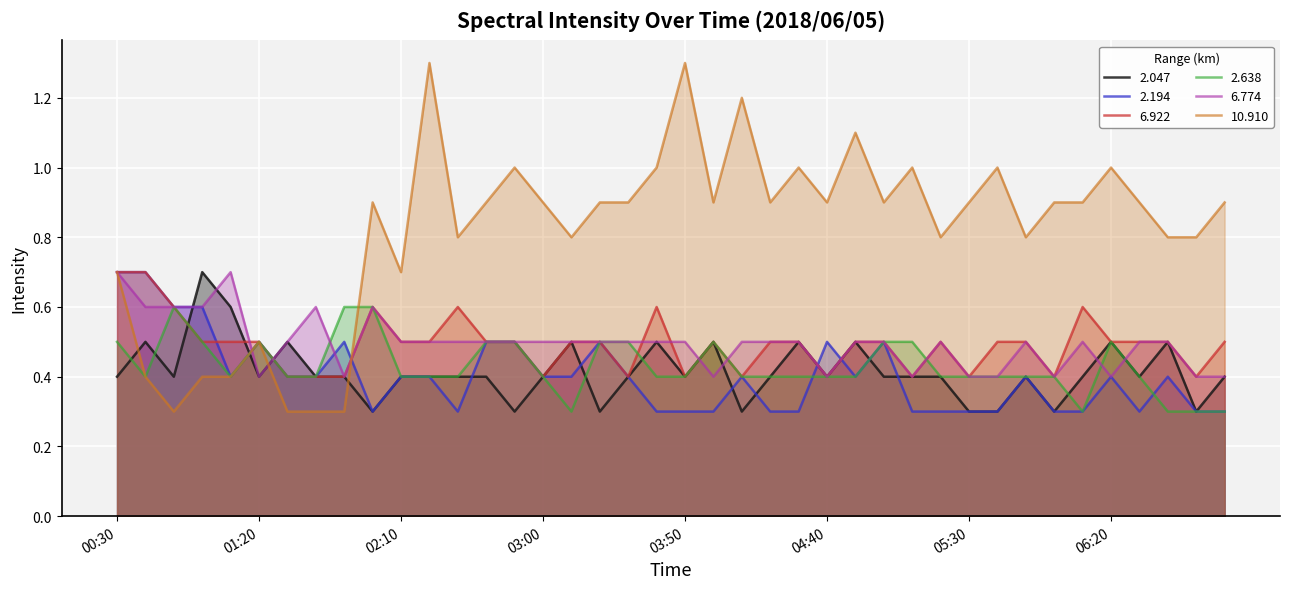

What is the difference between the second highest and second lowest values in the 6.922 series?

0.3